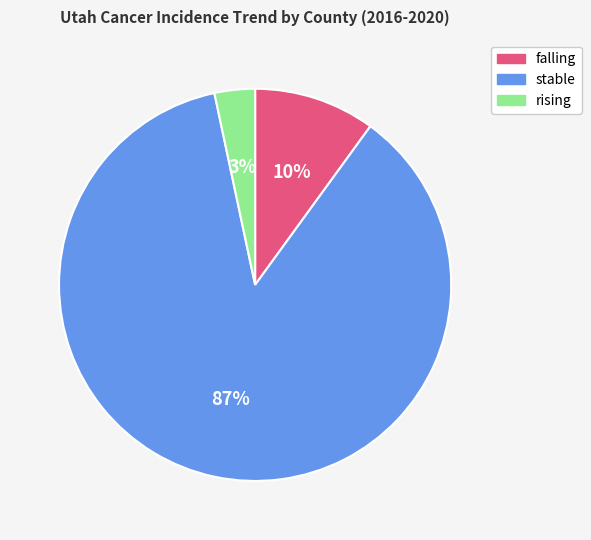

Between stable and falling, which is larger?

stable